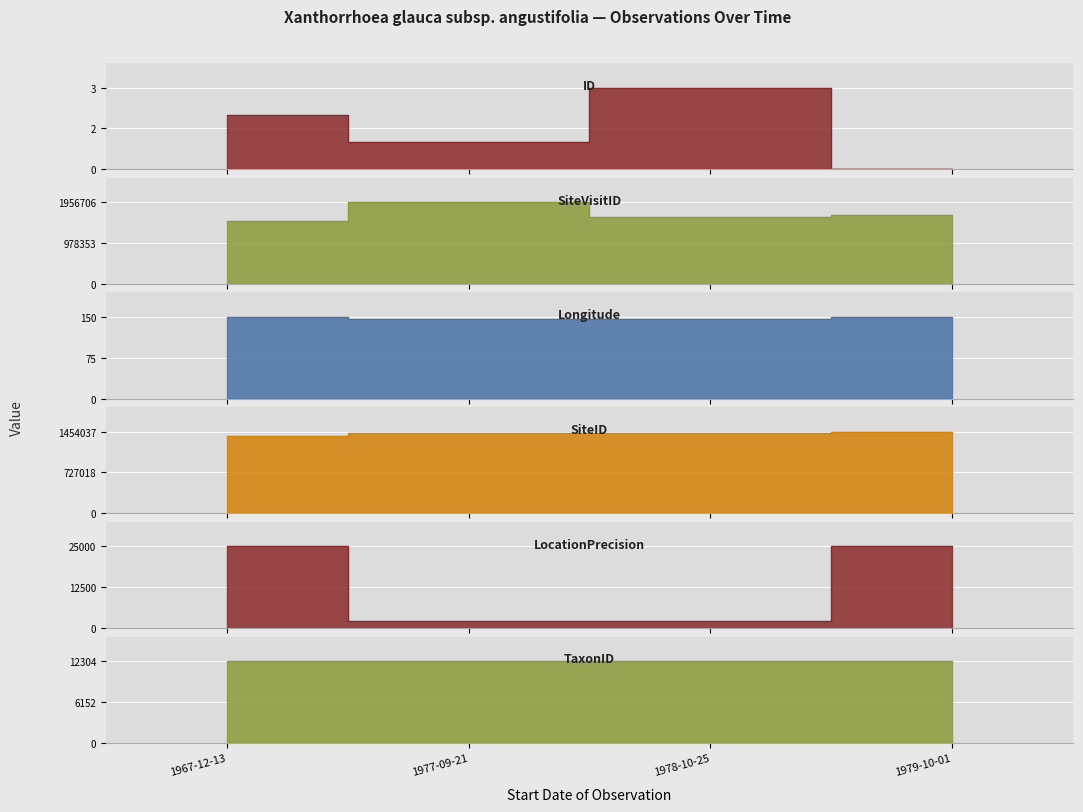

True or false: SiteID and ID intersect in this chart.

False